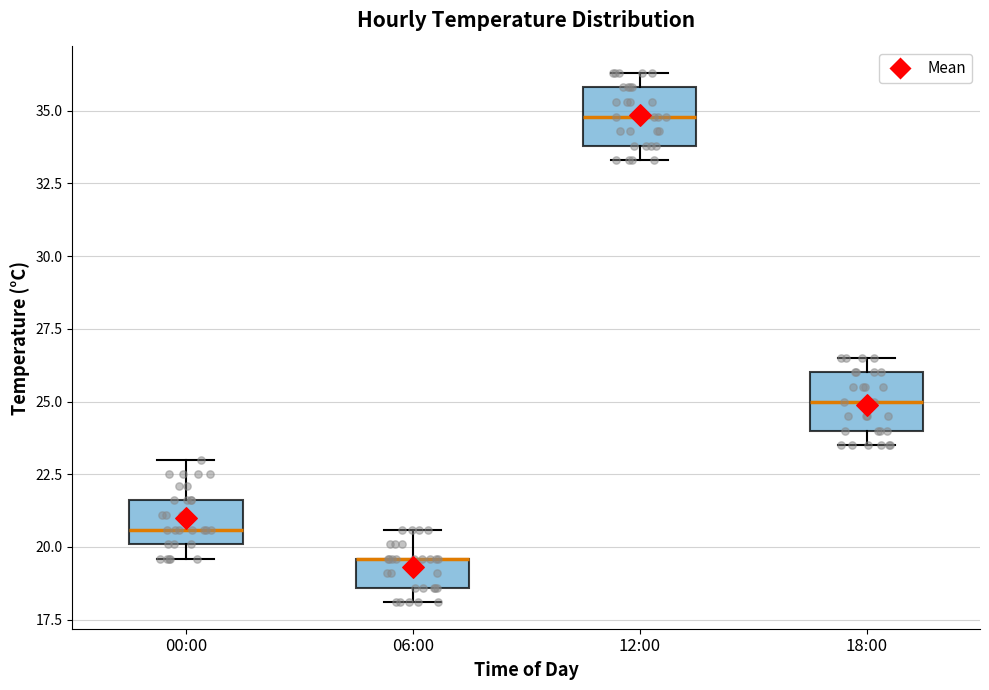

Reading left to right, transcribe this box plot: for each box, give where its median line is, the range the box spans, and where its two whiskers end, as read against the y-axis. The values are not printed on the chart, so give them approximately, as read against the axis.

00:00: median 20.5, box 20.0 to 21.5, whiskers 19.5 to 23.0
06:00: median 19.5 (drawn on the box's upper edge), box 18.5 to 19.5, whiskers 18.0 to 20.5
12:00: median 35.0, box 34.0 to 36.0, whiskers 33.5 to 36.5
18:00: median 25.0, box 24.0 to 26.0, whiskers 23.5 to 26.5